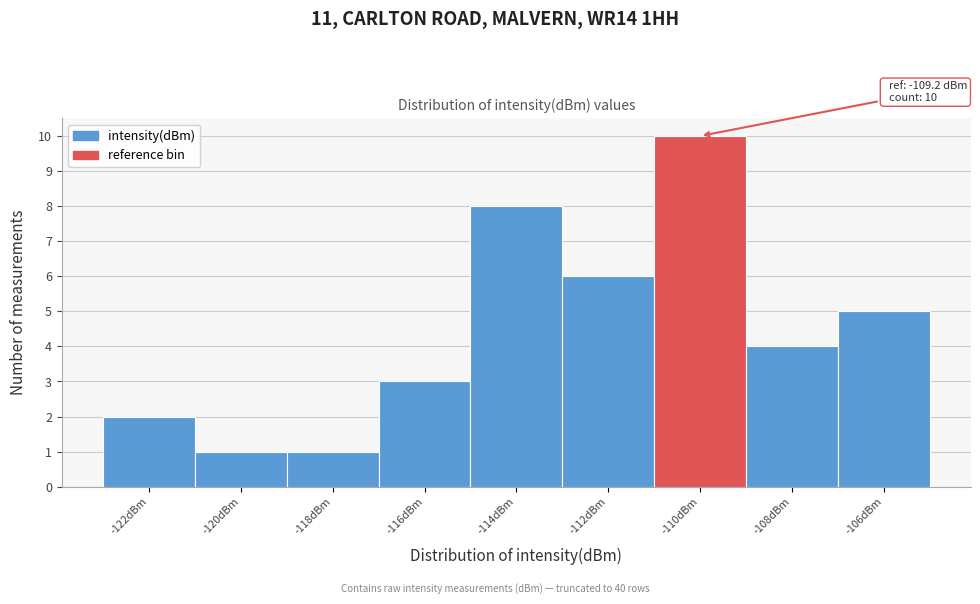

Reading left to right, transcribe all the data shown in this chart.

-122dBm=2	-120dBm=1	-118dBm=1	-116dBm=3	-114dBm=8	-112dBm=6	-110dBm=10	-108dBm=4	-106dBm=5